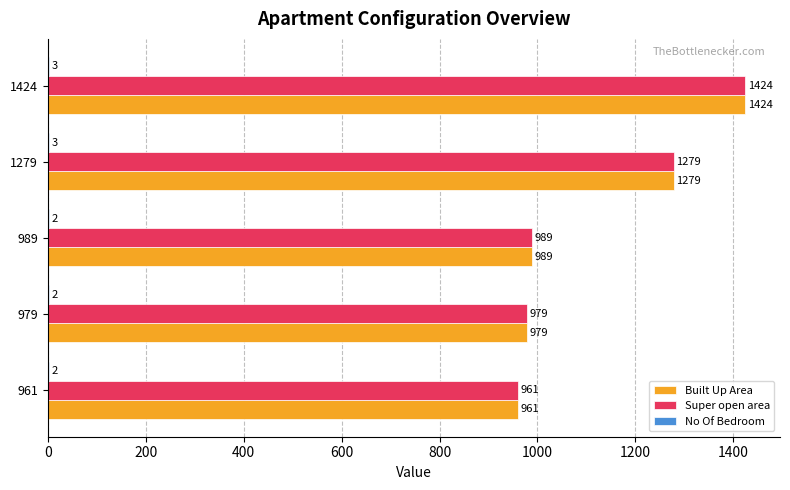

At which category is the sum across all series the highest?

1424